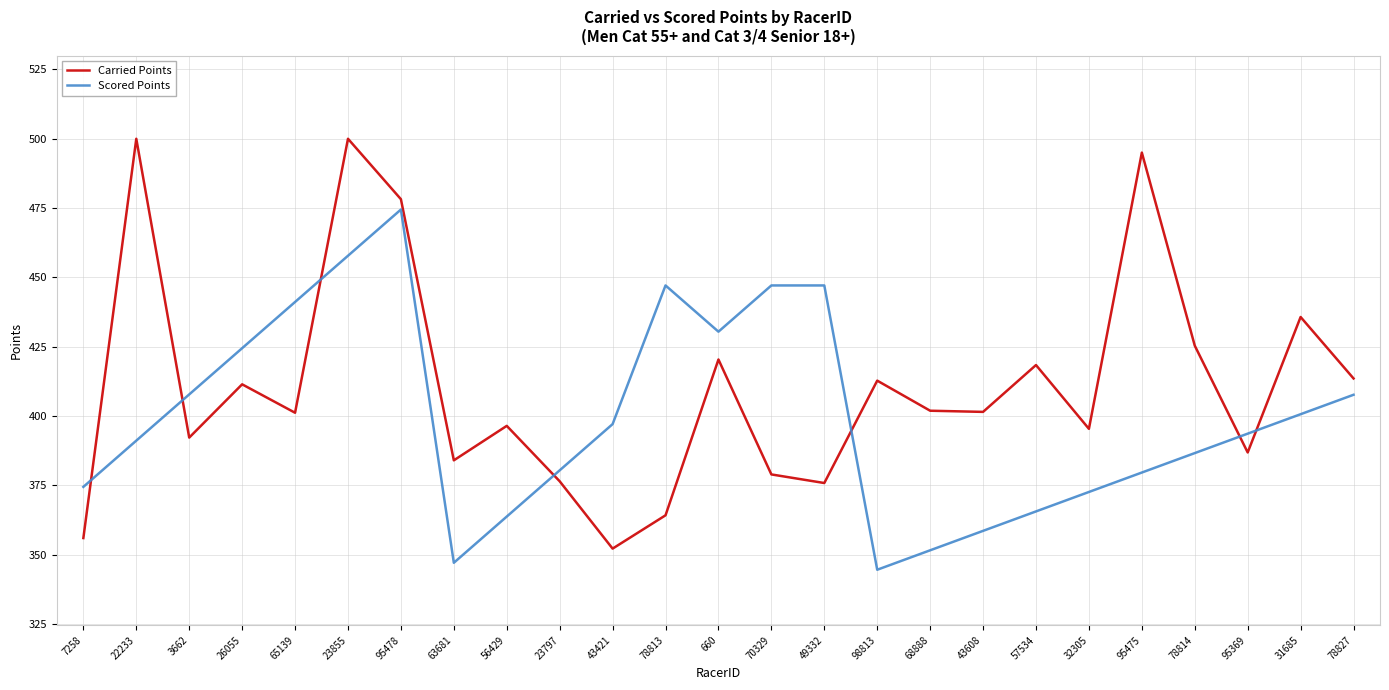

What position from the right is 23855?

20